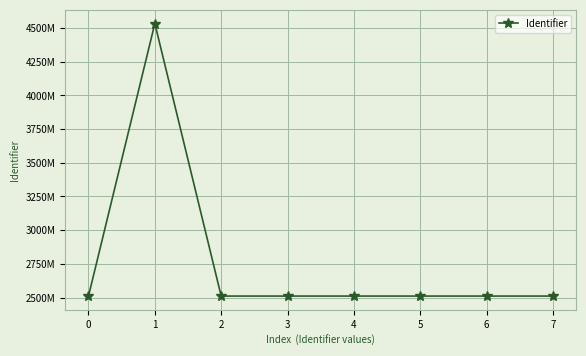

What is the difference between the second highest and second lowest values?

12